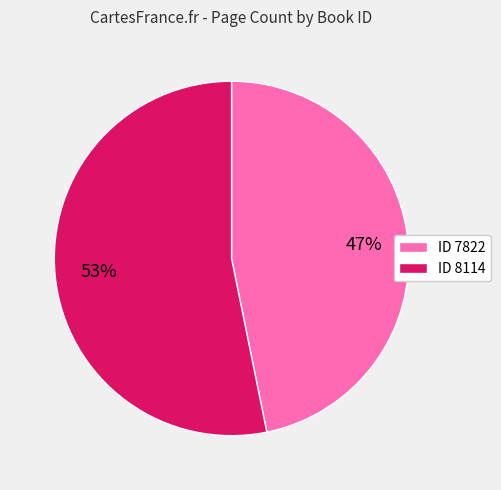

Count the number of slices in the pie.

2